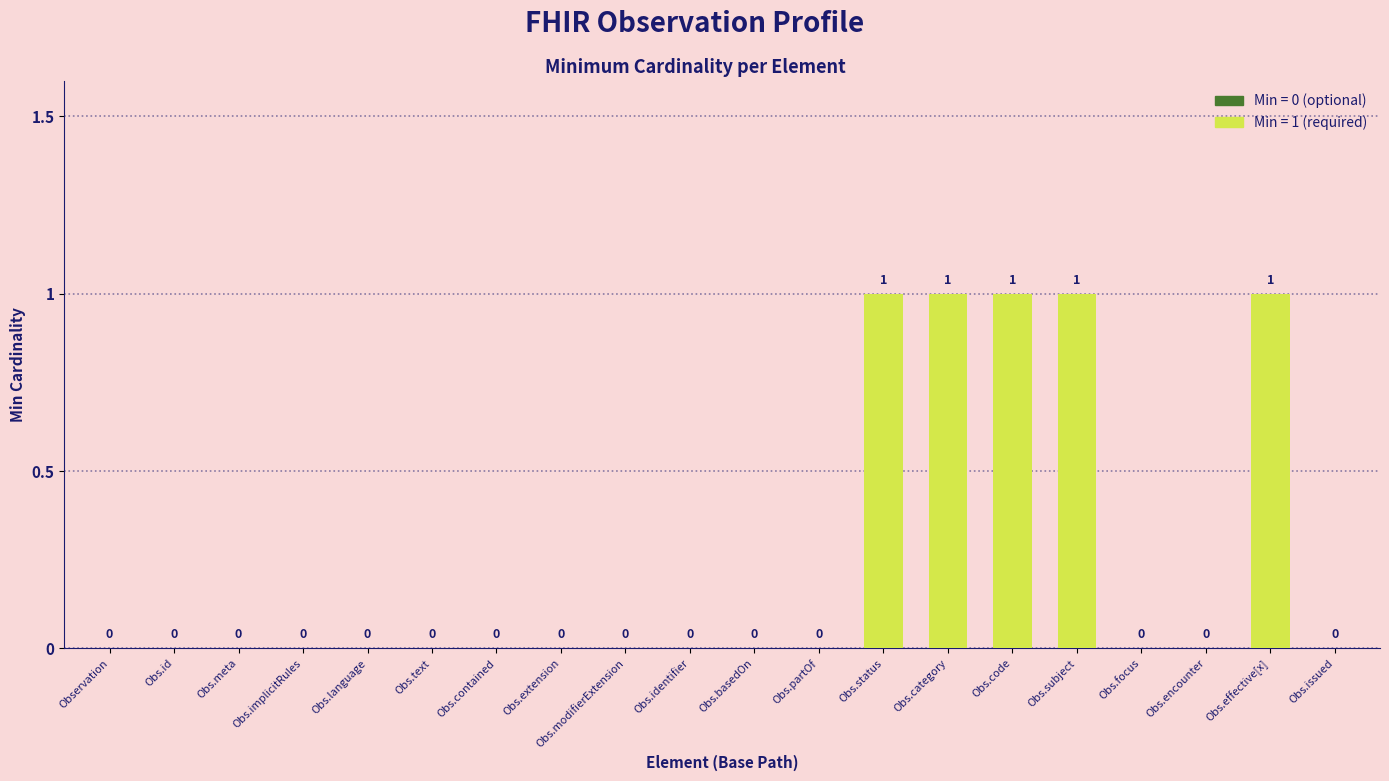

True or false: the data shows 0 at Obs.subject.

False